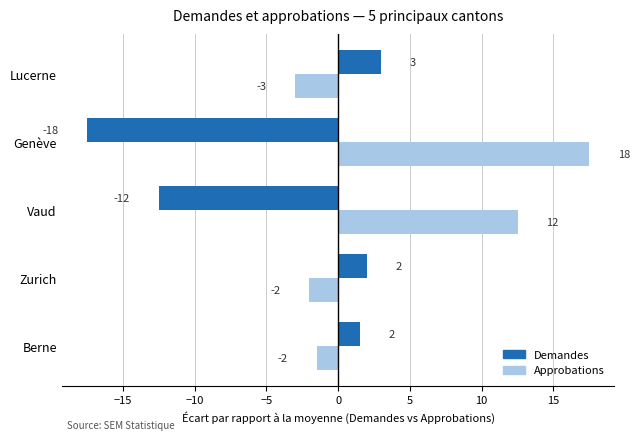

How many data points in Demandes are above 1?

3